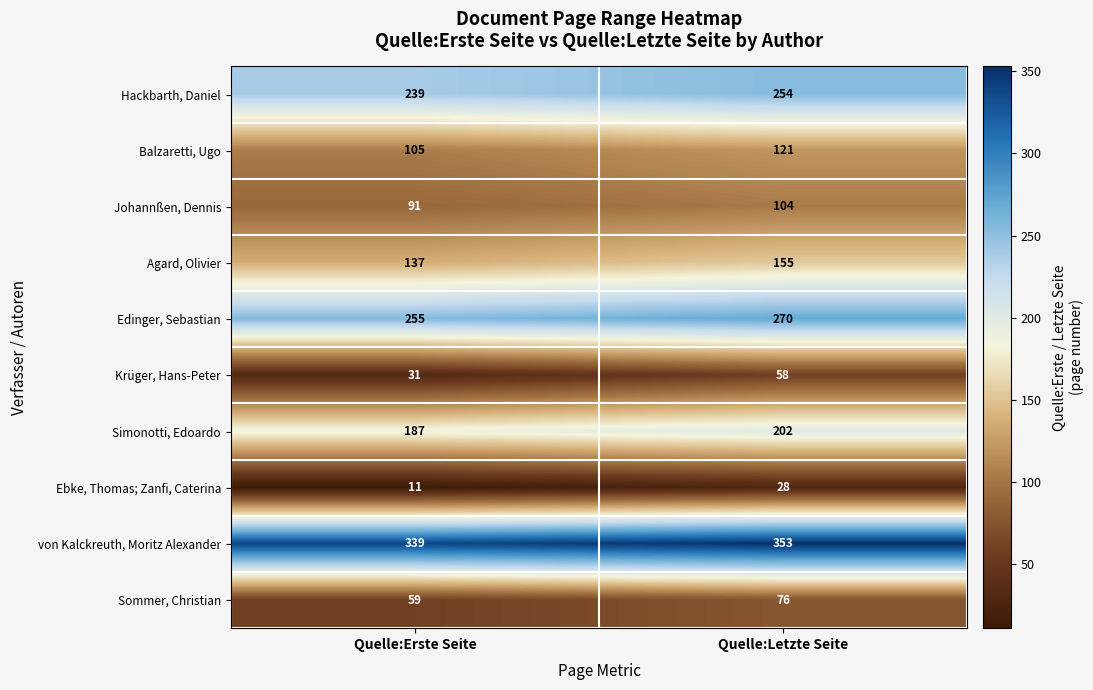

Reading left to right, transcribe all the data shown in this chart.

Hackbarth, Daniel: 239	254
Balzaretti, Ugo: 105	121
Johannßen, Dennis: 91	104
Agard, Olivier: 137	155
Edinger, Sebastian: 255	270
Krüger, Hans-Peter: 31	58
Simonotti, Edoardo: 187	202
Ebke, Thomas; Zanfi, Caterina: 11	28
von Kalckreuth, Moritz Alexander: 339	353
Sommer, Christian: 59	76